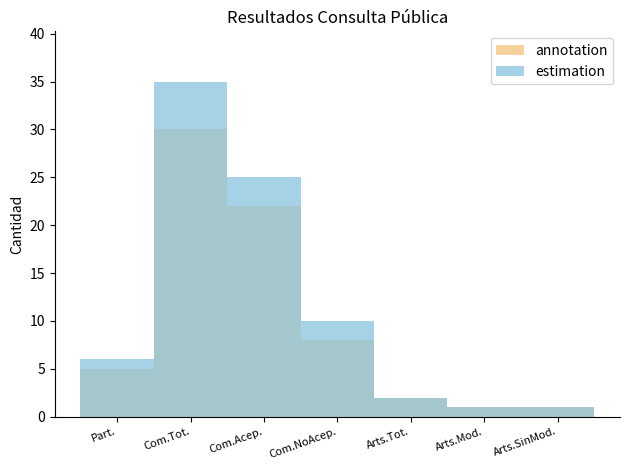

At which category does the chart reach its minimum across all series?

Arts.Mod.